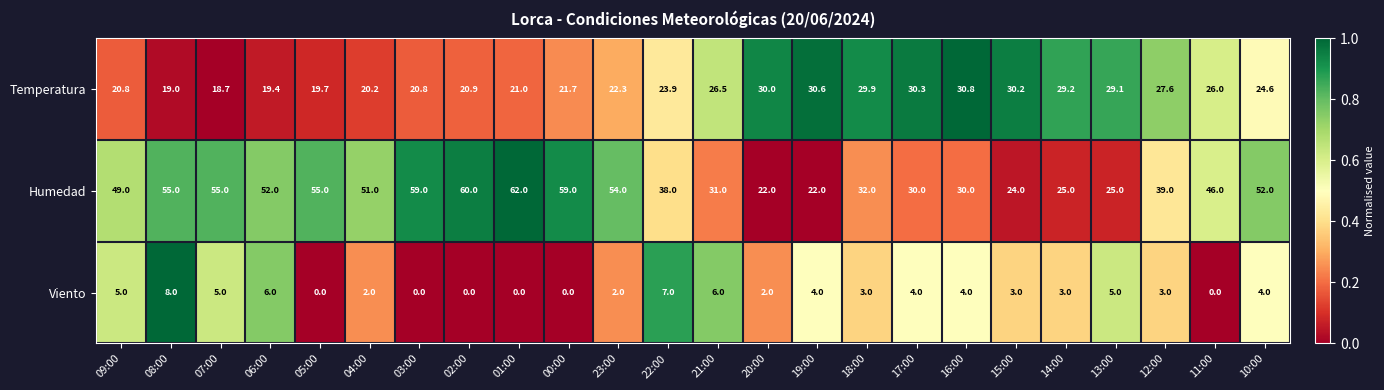

What is the maximum value shown in the chart?

62.0